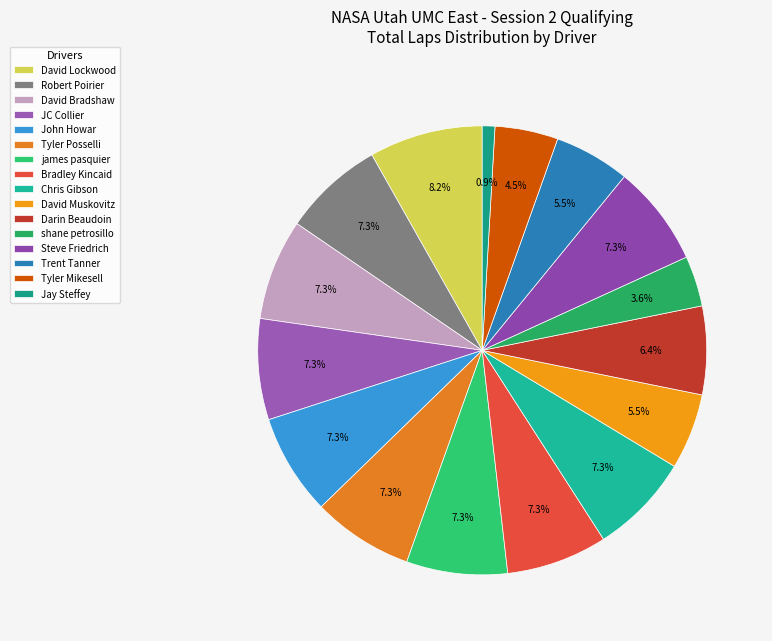

Approximately how many times larger is the value at Chris Gibson compared to Trent Tanner?

1.3